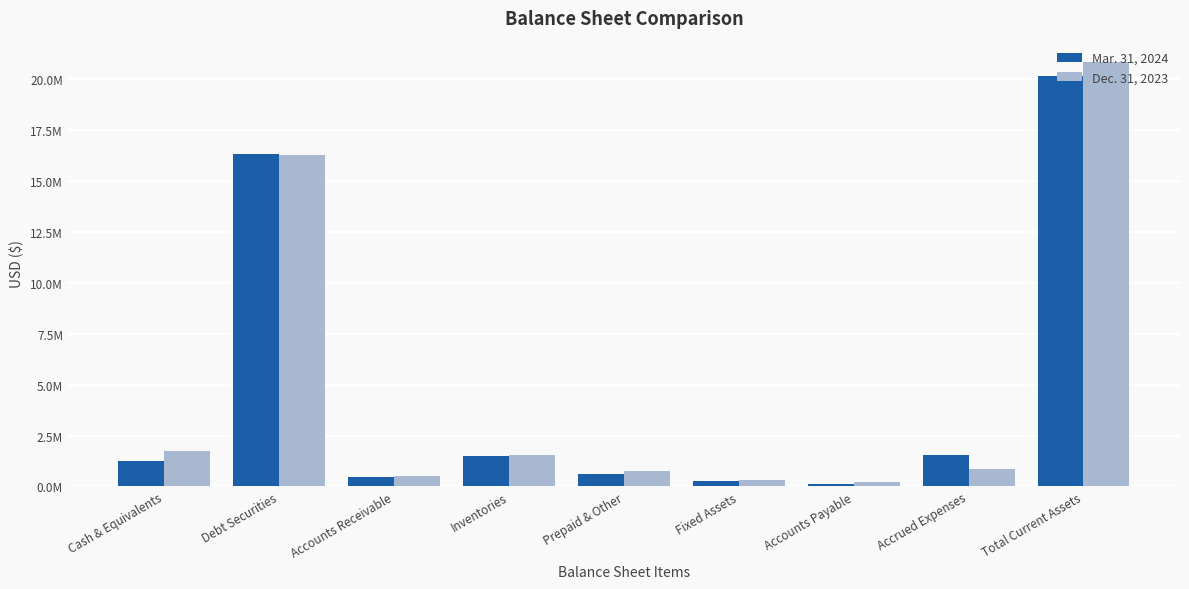

At which category is the sum across all series the highest?

Total Current Assets